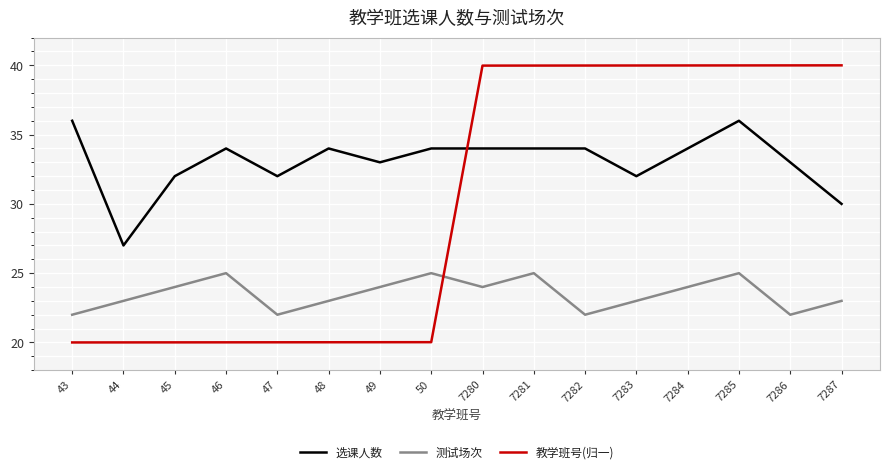

What is the greatest value displayed?

40.0